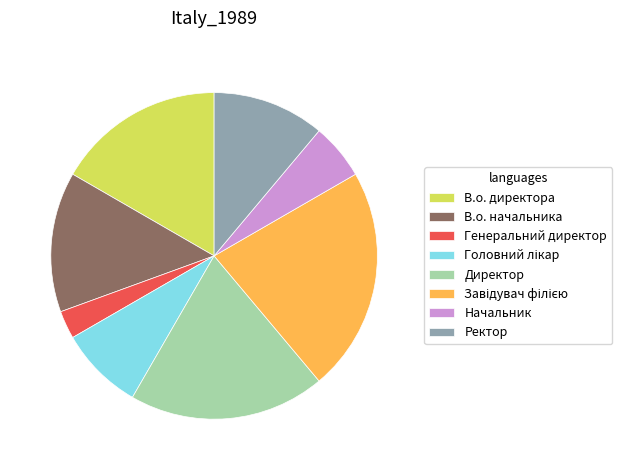

The Директор slice represents 19% of the pie. True or false?

True